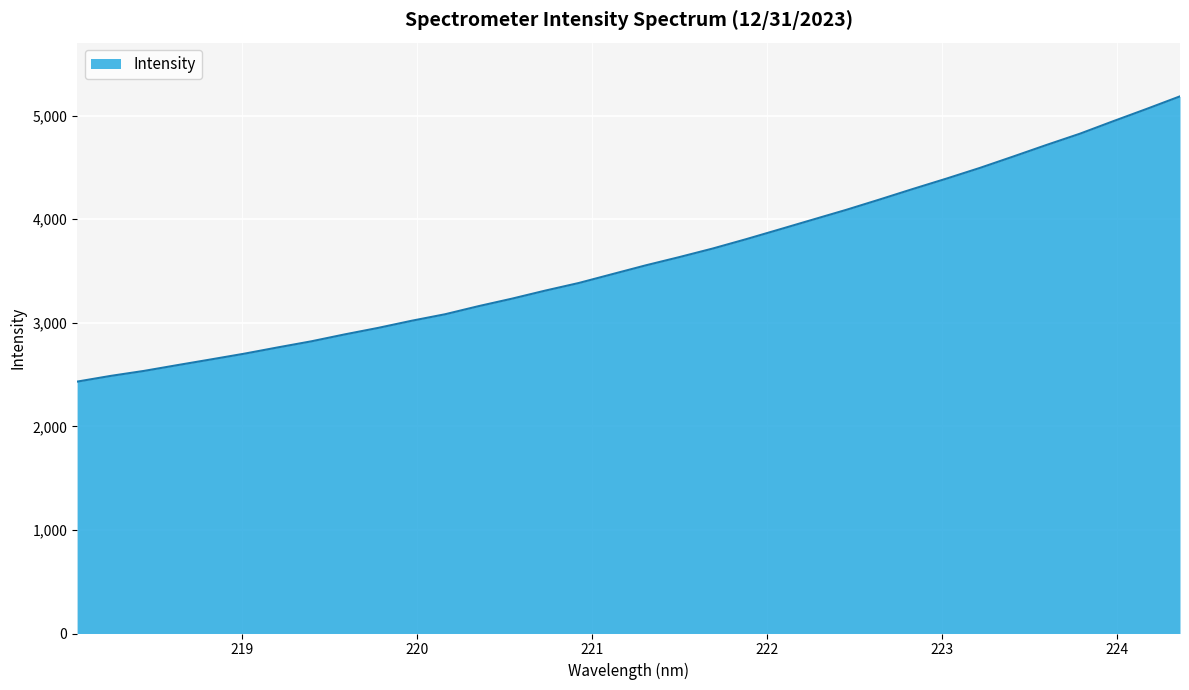

What is the maximum value shown in the chart?

5186.9